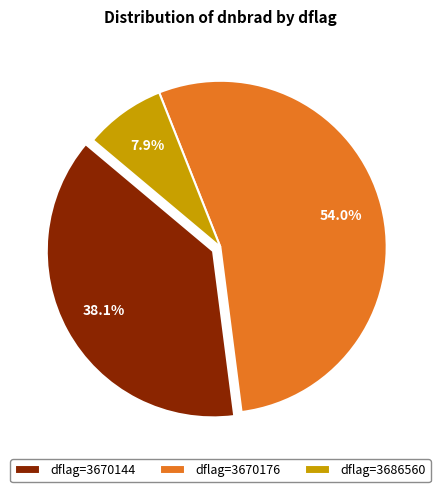

Which has a higher value, dflag=3670144 or dflag=3686560?

dflag=3670144